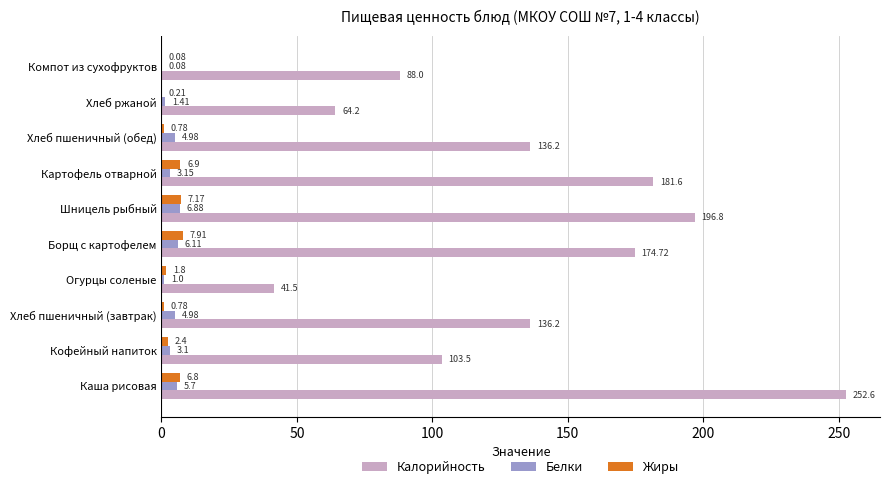

At which category is the sum across all series the highest?

Каша рисовая